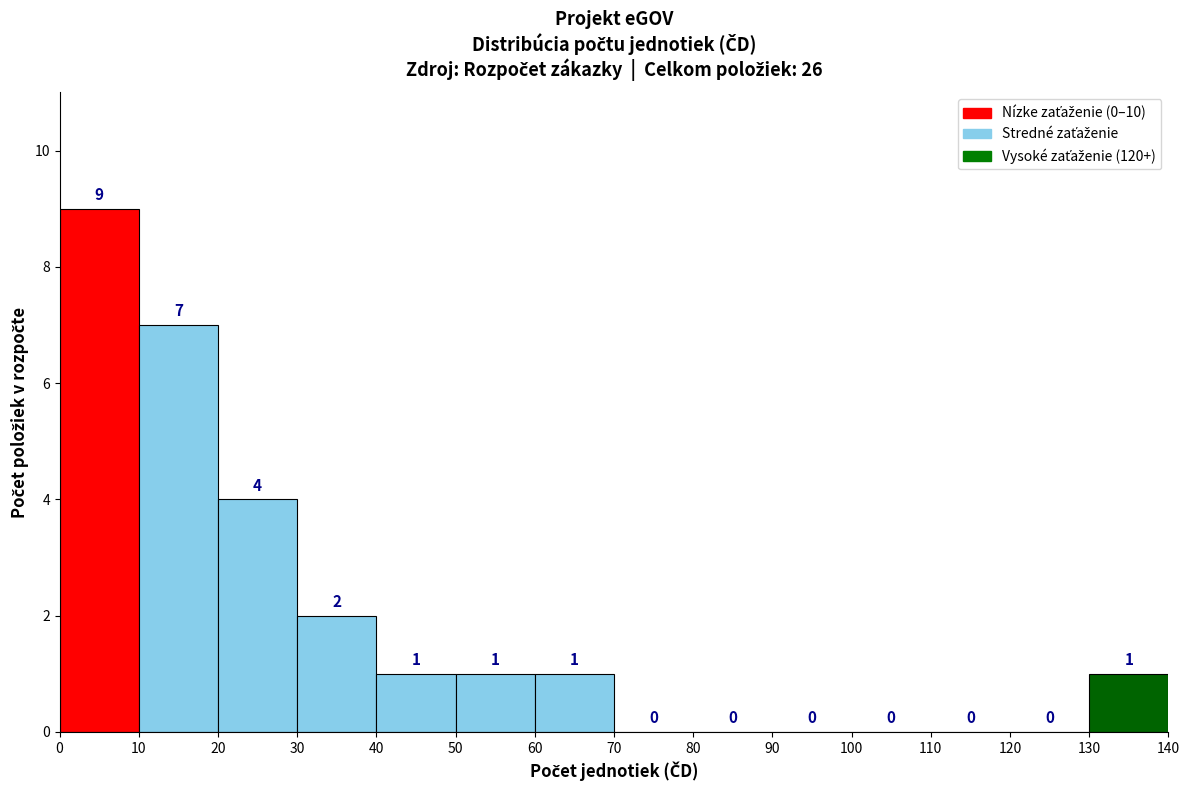

Reading left to right, transcribe this chart: for each bar, give the range it covers on the x-axis and its height.

0 to 10: 9
10 to 20: 7
20 to 30: 4
30 to 40: 2
40 to 50: 1
50 to 60: 1
60 to 70: 1
70 to 80: 0
80 to 90: 0
90 to 100: 0
100 to 110: 0
110 to 120: 0
120 to 130: 0
130 to 140: 1